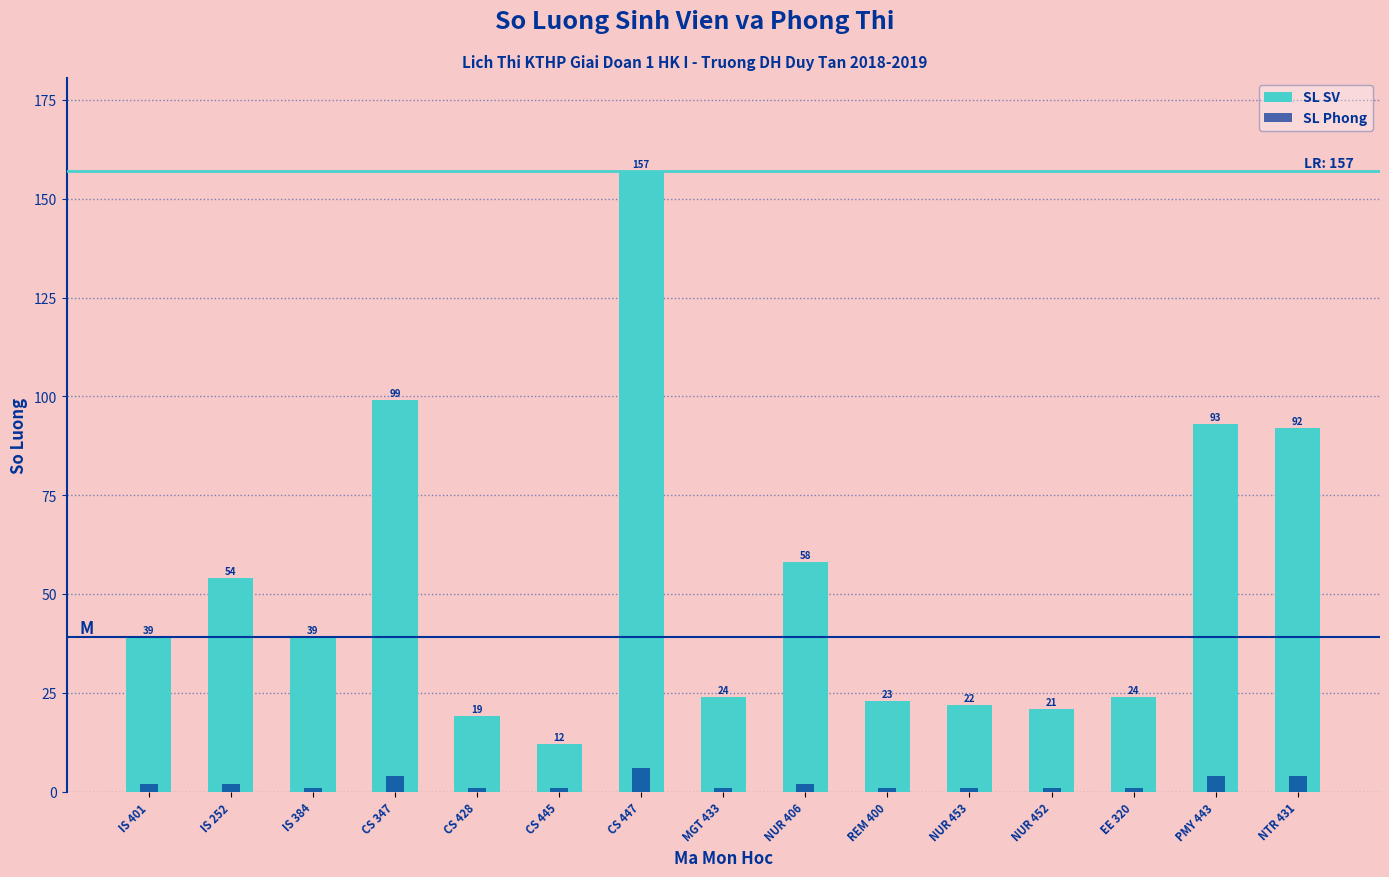

Reading left to right, transcribe all the data shown in this chart.

SL SV: IS 401=39	IS 252=54	IS 384=39	CS 347=99	CS 428=19	CS 445=12	CS 447=157	MGT 433=24	NUR 406=58	REM 400=23	NUR 453=22	NUR 452=21	EE 320=24	PMY 443=93	NTR 431=92
SL Phong: IS 401=2	IS 252=2	IS 384=1	CS 347=4	CS 428=1	CS 445=1	CS 447=6	MGT 433=1	NUR 406=2	REM 400=1	NUR 453=1	NUR 452=1	EE 320=1	PMY 443=4	NTR 431=4